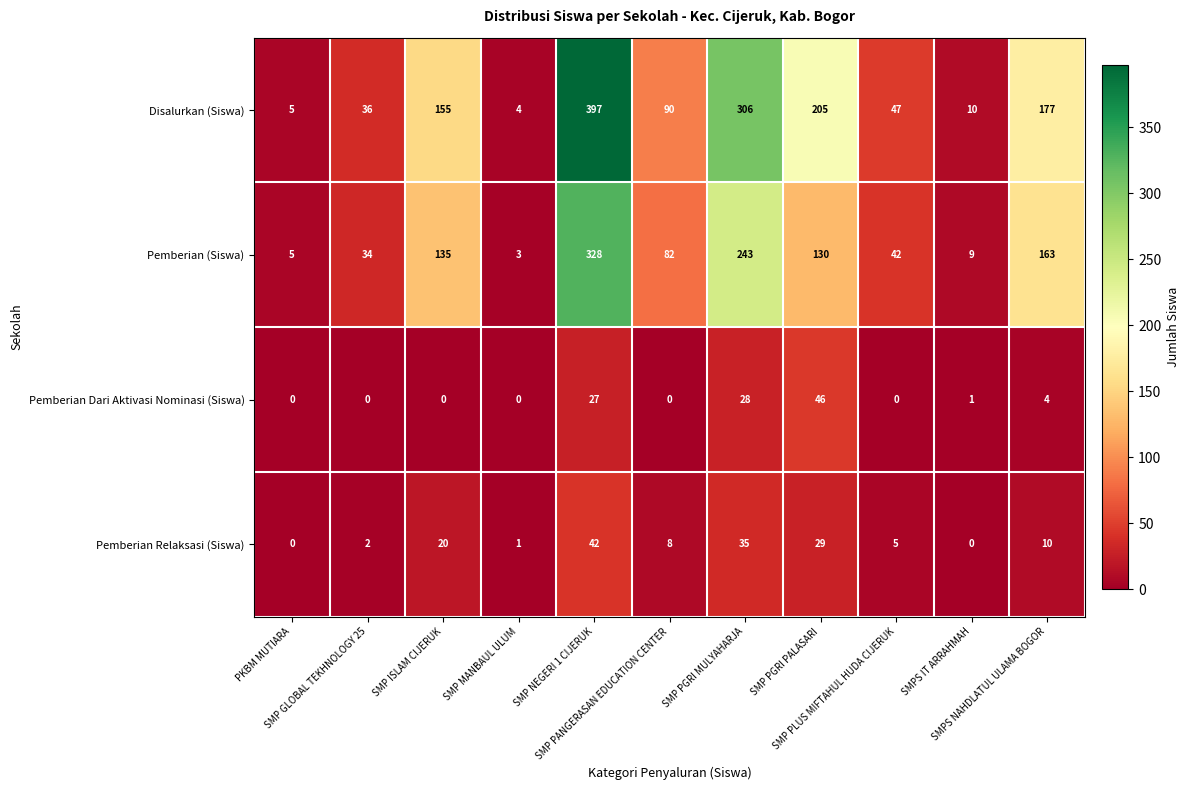

What is the sum of all Pemberian Dari Aktivasi Nominasi (Siswa) values?

106